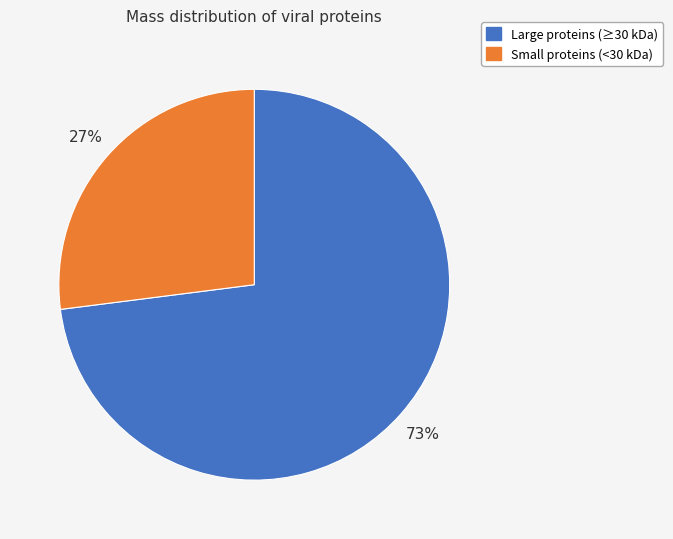

What percentage is the Small proteins (<30 kDa) slice, to the nearest percent?

27%